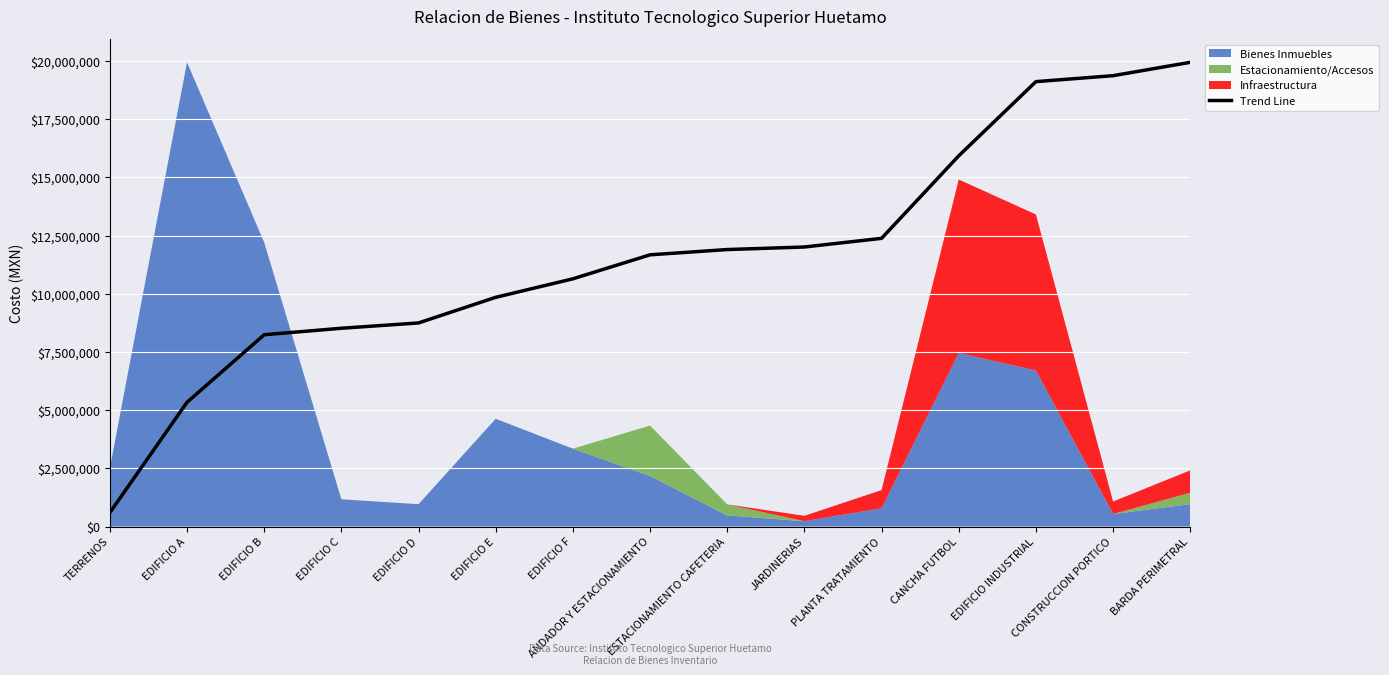

Reading left to right, extract all data points from this chart.

TERRENOS=595620.5	EDIFICIO A=5337752.7	EDIFICIO B=8240396.1	EDIFICIO C=8518725.6	EDIFICIO D=8746928.2	EDIFICIO E=9847761.5	EDIFICIO F=10642855.5	ANDADOR Y ESTACIONAMIENTO=11674076.2	ESTACIONAMIENTO CAFETERIA=11900391.2	JARDINERIAS=12009643.4	PLANTA TRATAMIENTO=12382004.3	CANCHA FUTBOL=15926828.6	EDIFICIO INDUSTRIAL=19114858.6	CONSTRUCCION PORTICO=19370578.8	BARDA PERIMETRAL=19944470.0